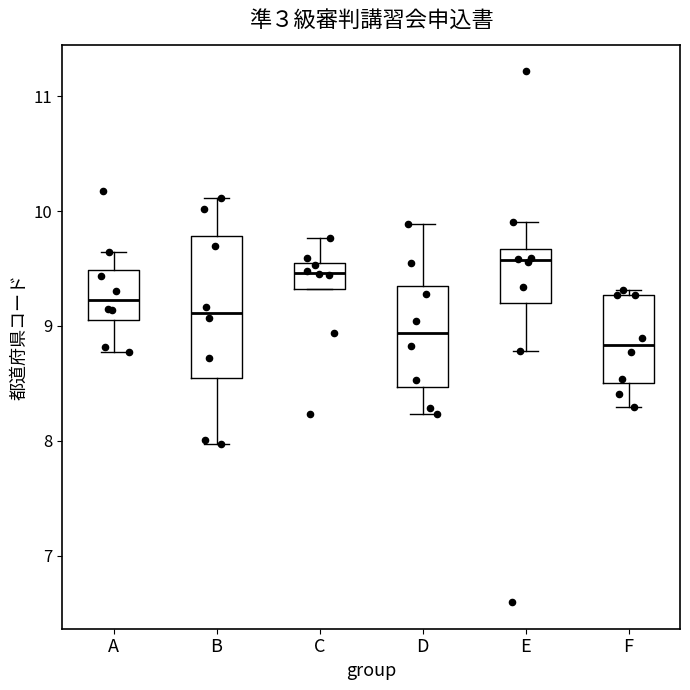

Reading left to right, read every box against the y-axis: the position of its median line, the range the box covers, and the ends of its whiskers. The values are not printed on the chart, so give them approximately, as read against the axis.

A: median 9.2, box 9.1 to 9.5, whiskers 8.8 to 9.6
B: median 9.1, box 8.5 to 9.8, whiskers 8.0 to 10.1
C: median 9.5 (inside the box), box 9.3 to 9.5, whiskers 9.3 to 9.8
D: median 8.9, box 8.5 to 9.3, whiskers 8.2 to 9.9
E: median 9.6, box 9.2 to 9.7, whiskers 8.8 to 9.9
F: median 8.8, box 8.5 to 9.3, whiskers 8.3 to 9.3 (just above the box's upper edge)